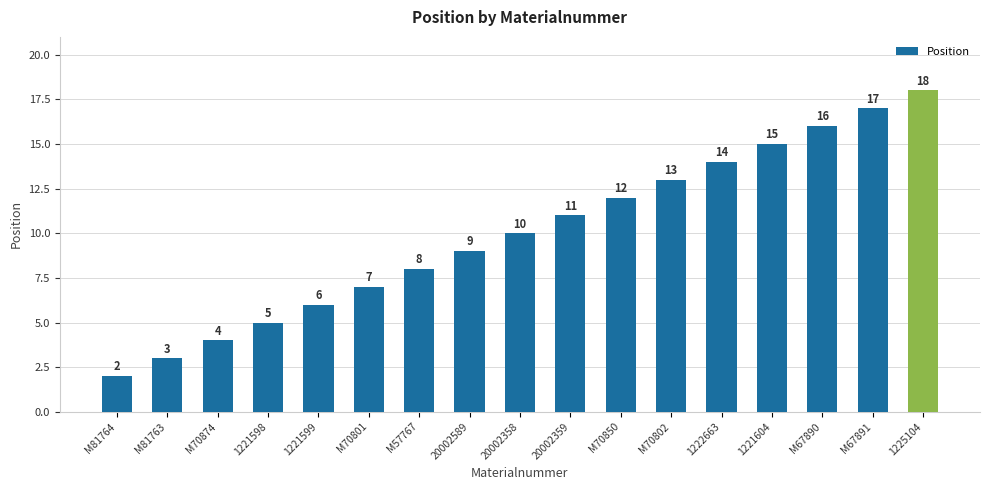

What is the difference between the values at M70874 and 1222663?

10